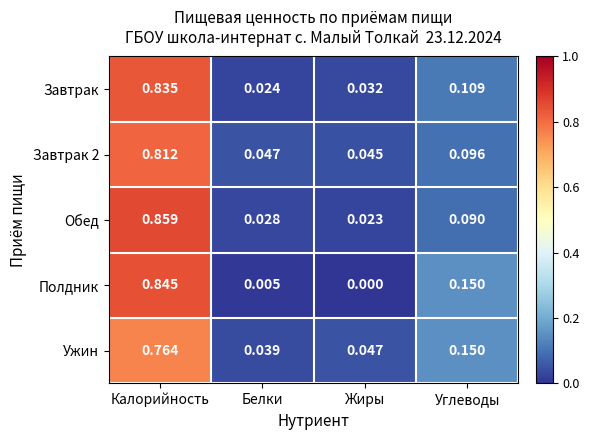

Between Калорийность and Углеводы, which series saw the biggest shift?

Обед